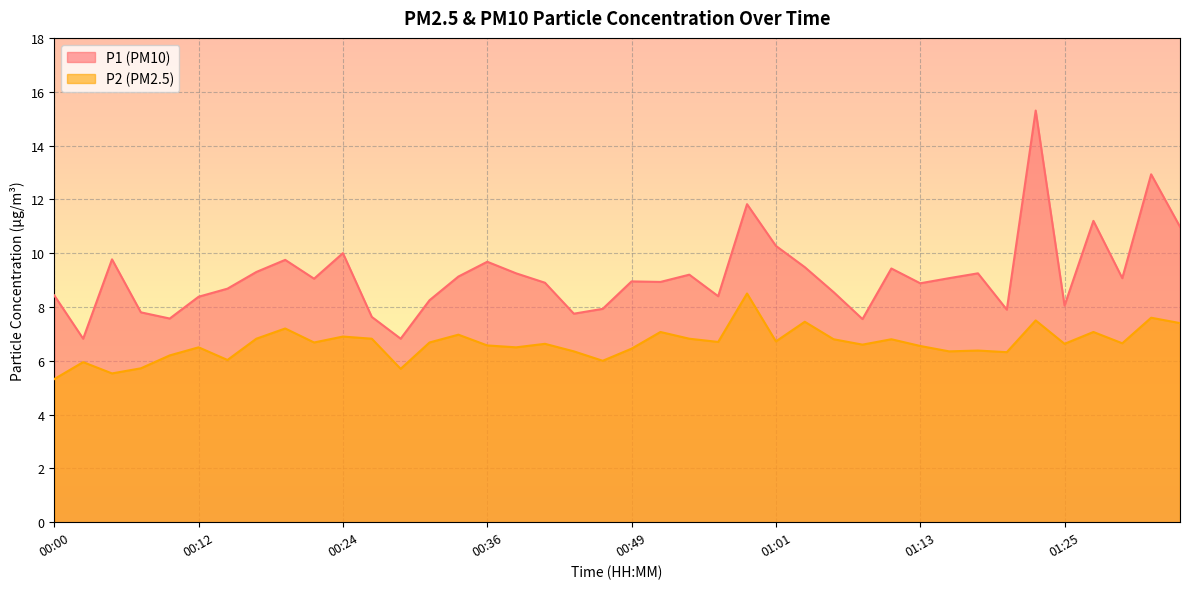

At which category does P2 reach its first local valley?

00:05